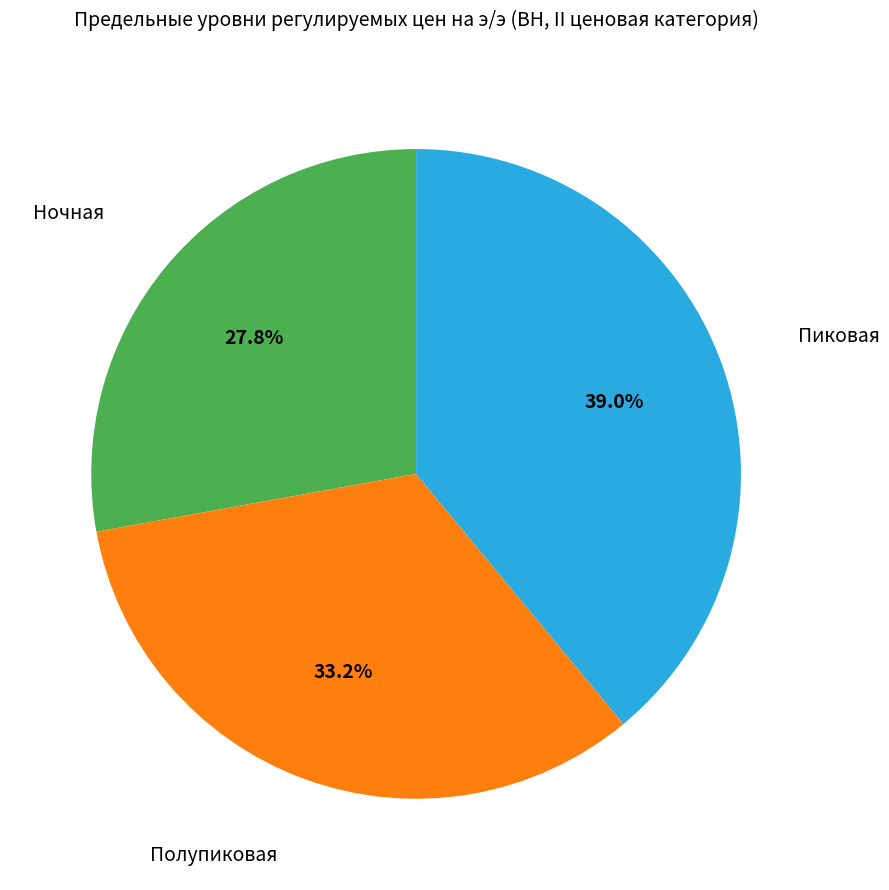

To the nearest percent, what is the average slice percentage?

33%